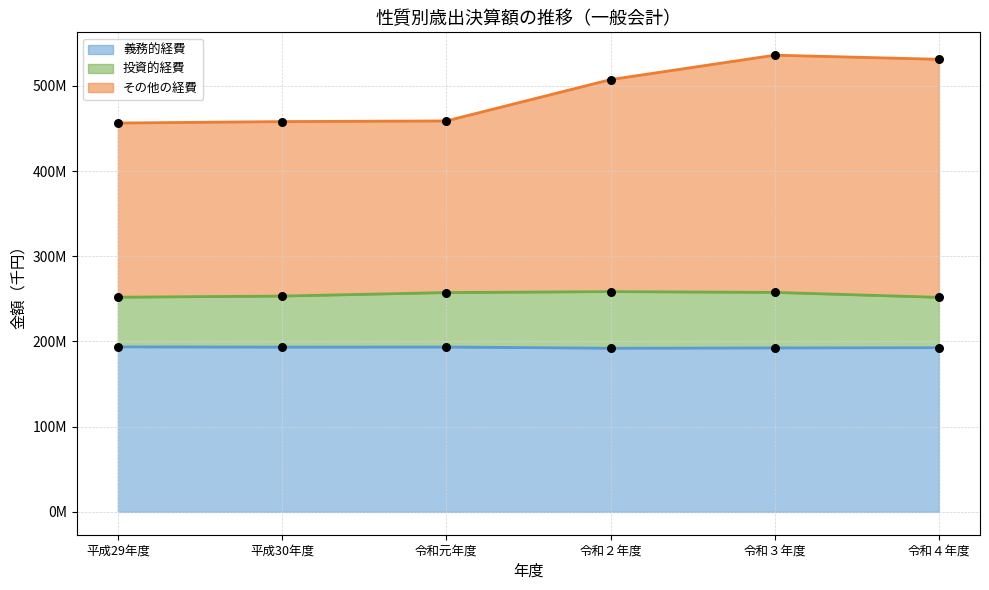

Which series has the largest total across all categories?

その他の経費